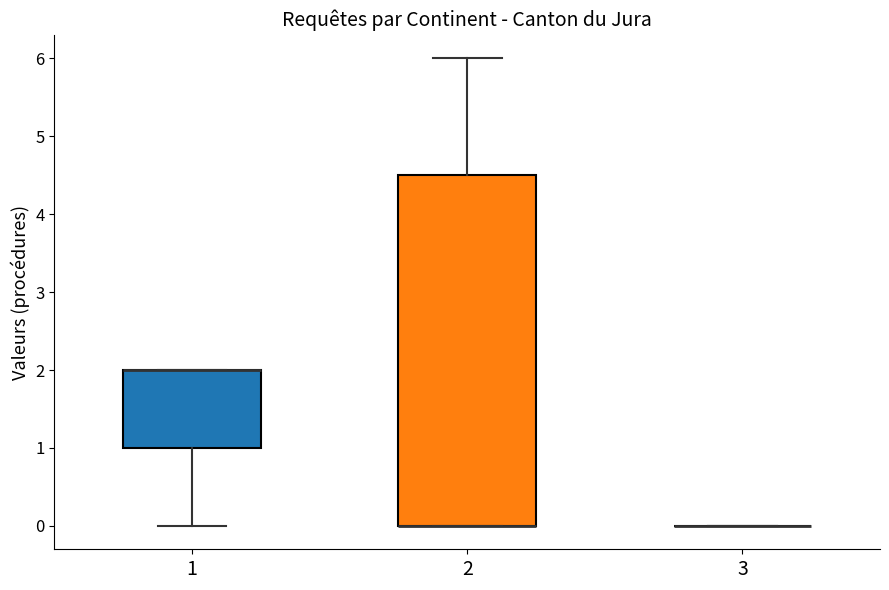

Reading left to right, transcribe this box plot: for each box, give where its median line is, the range the box spans, and where its two whiskers end, as read against the y-axis. The values are not printed on the chart, so give them approximately, as read against the axis.

1: median 2.0 (drawn on the box's upper edge), box 1.0 to 2.0, whiskers 0.0 to 2.0
2: median 0.0 (drawn on the box's lower edge), box 0.0 to 4.5, whiskers 0.0 to 6.0
3: box collapsed to a line at 0.0, whiskers 0.0 to 0.0